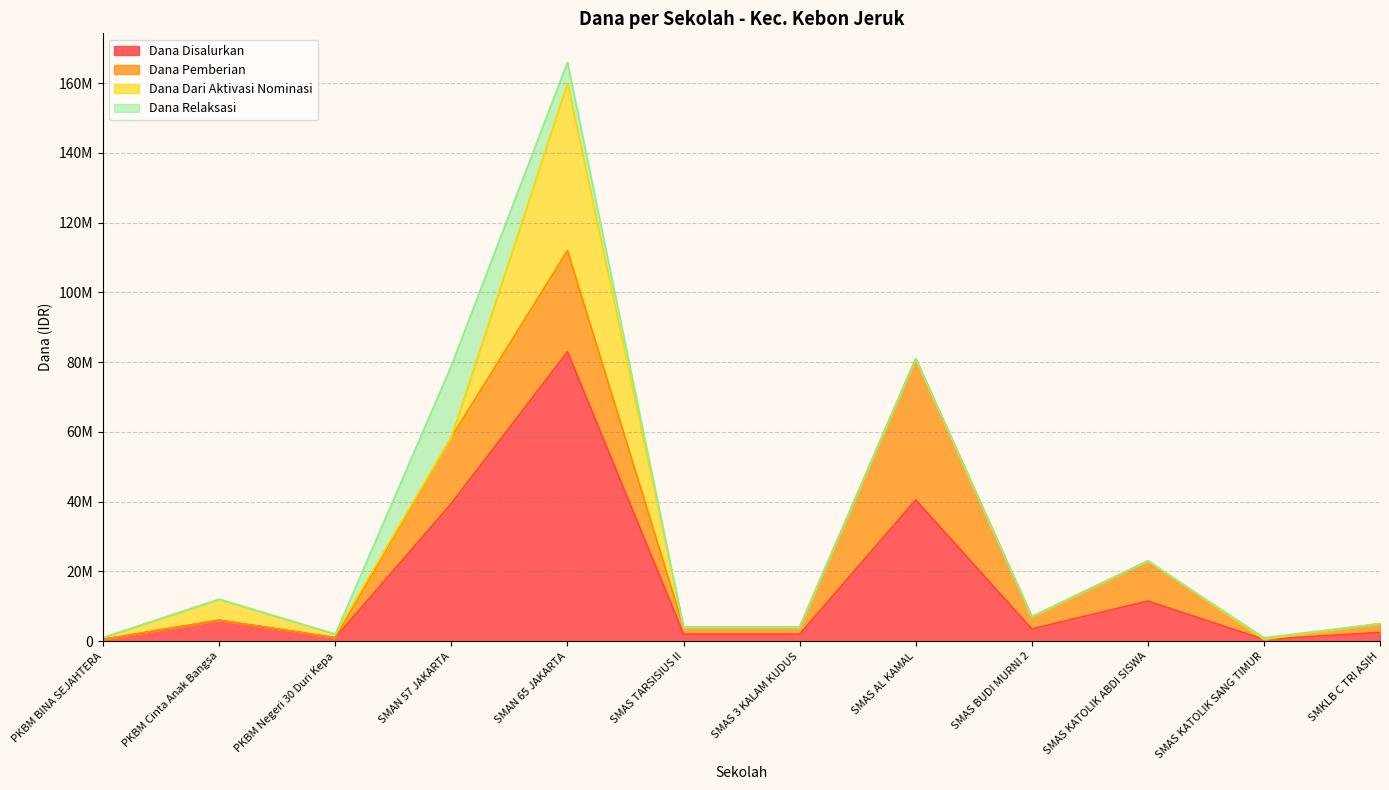

Rank the series by their average value, from highest to lowest.

Dana Disalurkan, Dana Pemberian, Dana Dari Aktivasi Nominasi, Dana Relaksasi